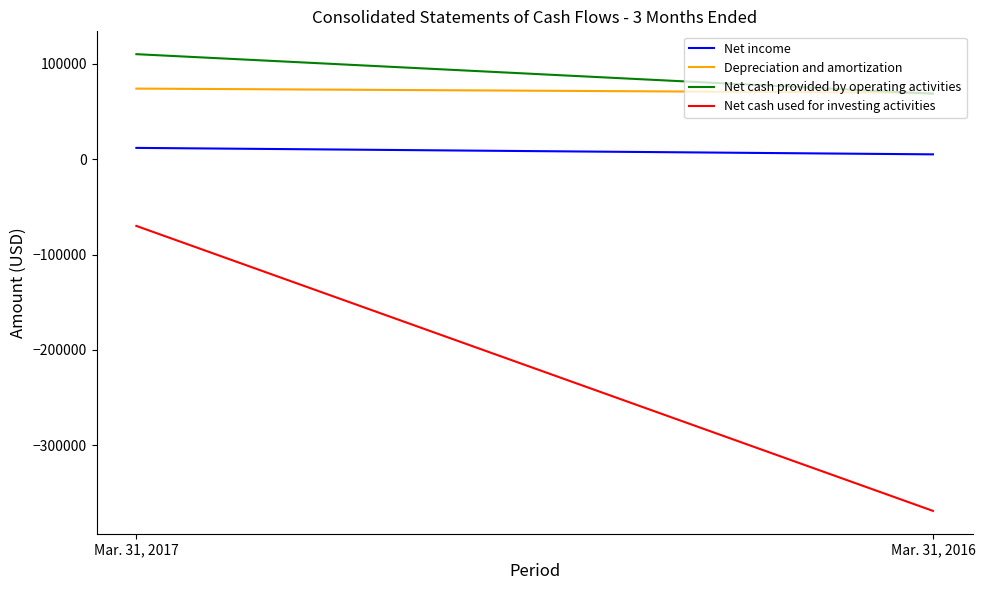

What is the approximate value of Net cash used for investing activities at Mar. 31, 2017?

-69997